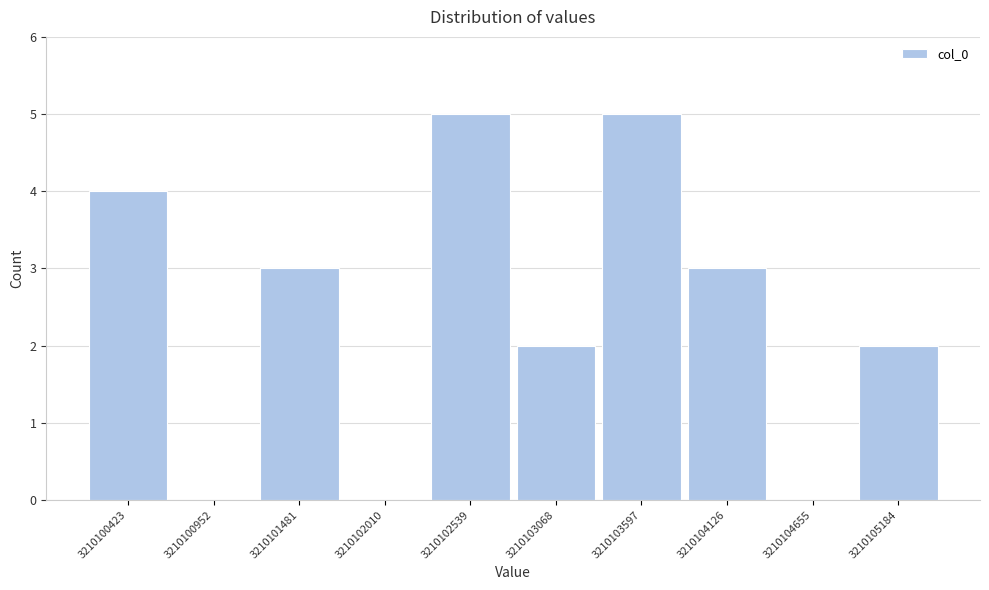

Reading left to right, extract all data points from this chart.

3210100423=4	3210100952=0	3210101481=3	3210102010=0	3210102539=5	3210103068=2	3210103597=5	3210104126=3	3210104655=0	3210105184=2